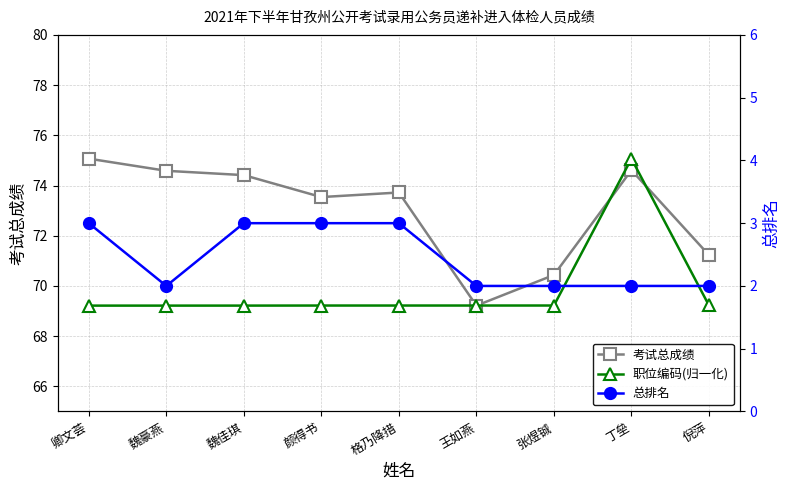

What value does the 总排名 series have at 张煜铖?

2.0